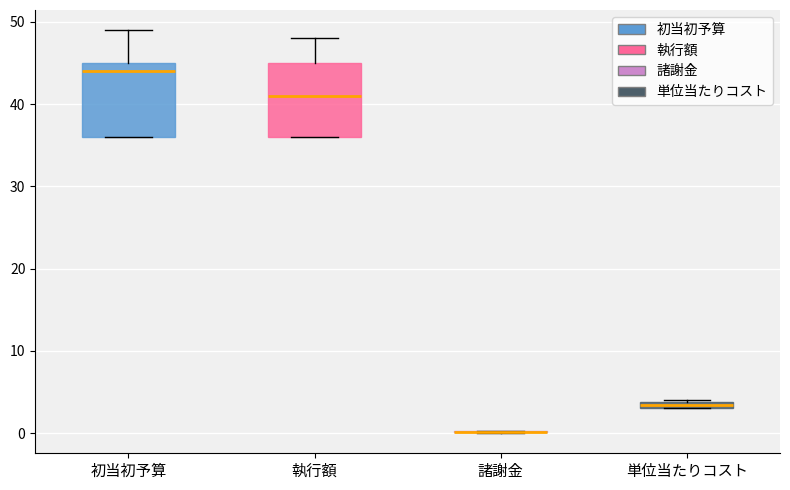

Where is the lower edge of the box for 単位当たりコスト on the y-axis? The values are not printed on the chart, so give them approximately, as read against the axis.

3